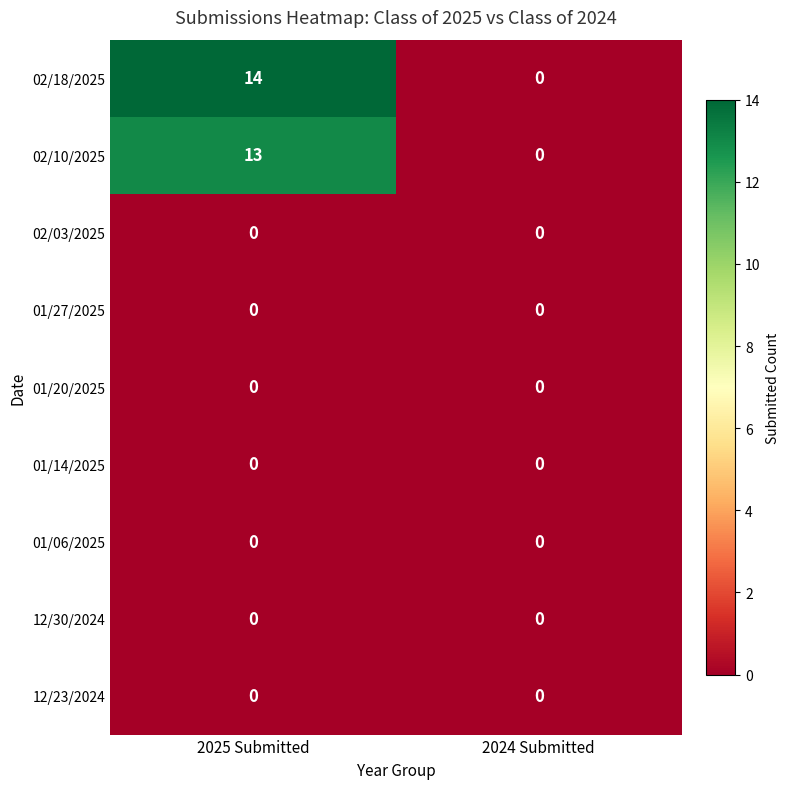

The 12/30/2024 series shows 0 at 2024 Submitted. True or false?

True